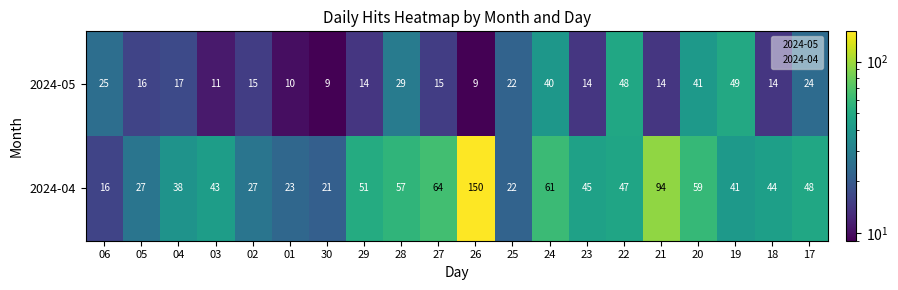

Which label corresponds to the largest value in the chart?

26